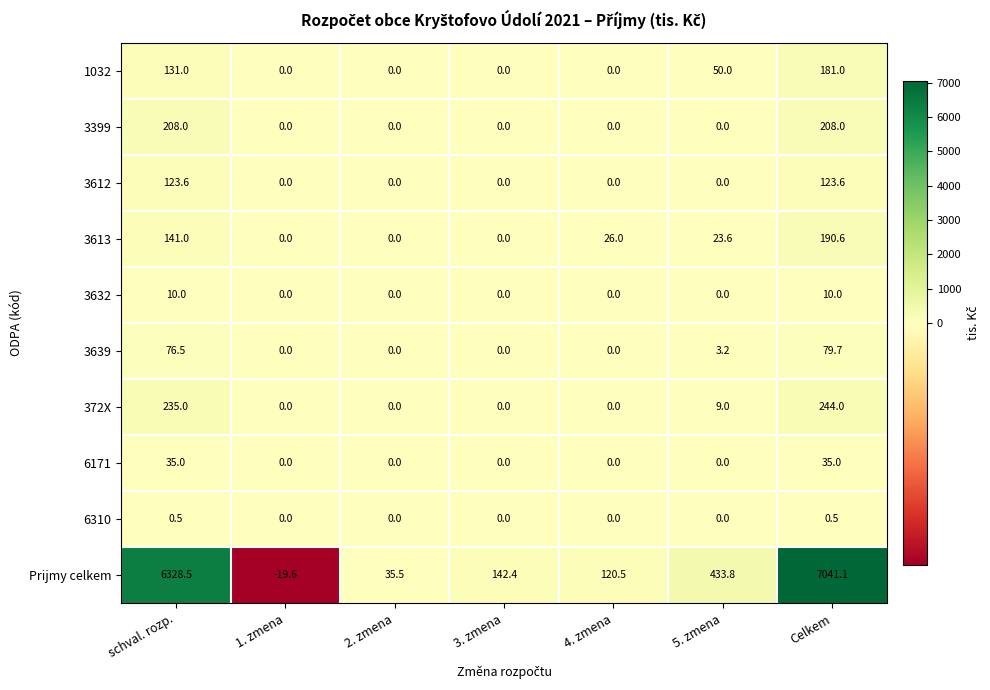

Which label corresponds to the smallest value in the chart?

1. zmena